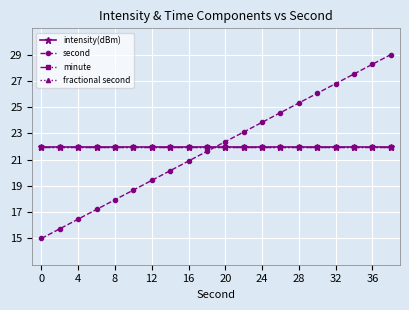

What is the maximum value for fractional second?

22.0